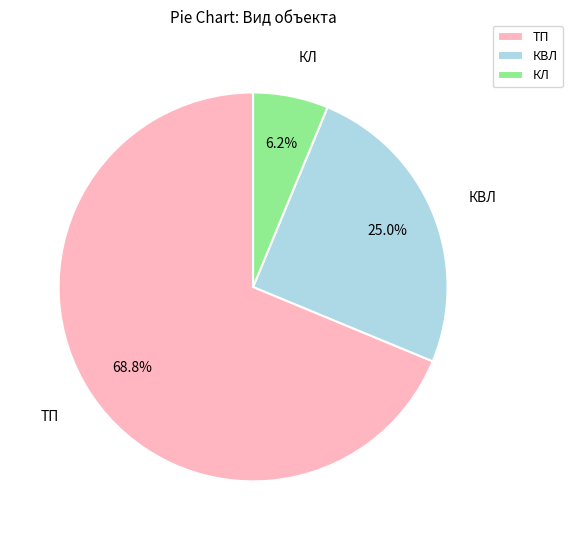

Is it true that КВЛ is 25% of the pie?

True